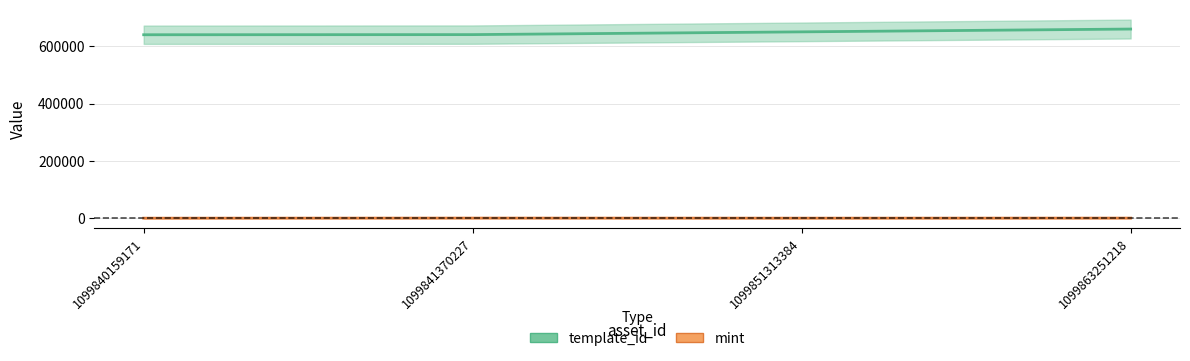

The template_id series shows 660150 at 1099863251218. True or false?

True